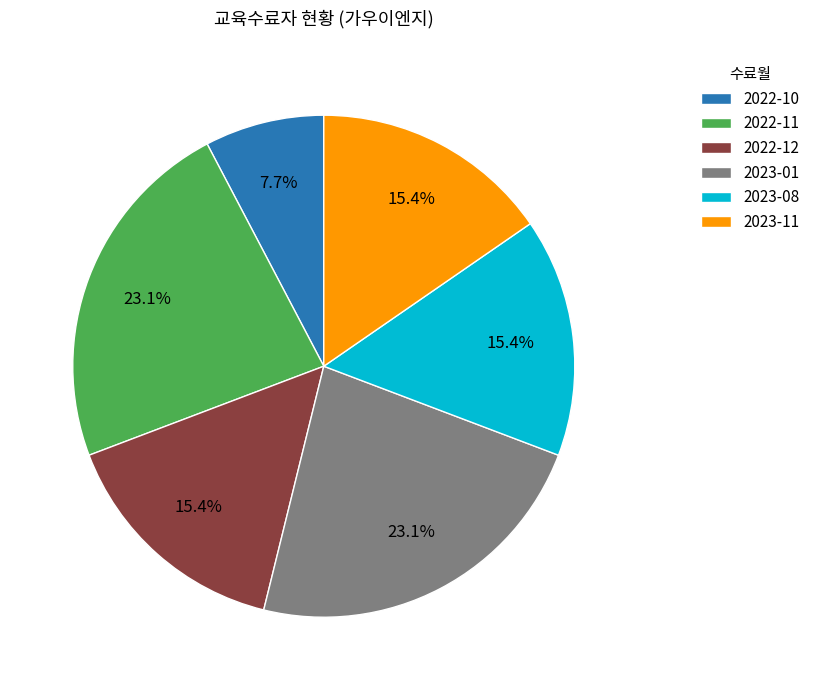

Approximately how many times larger is the value at 2022-11 compared to 2022-10?

3.0